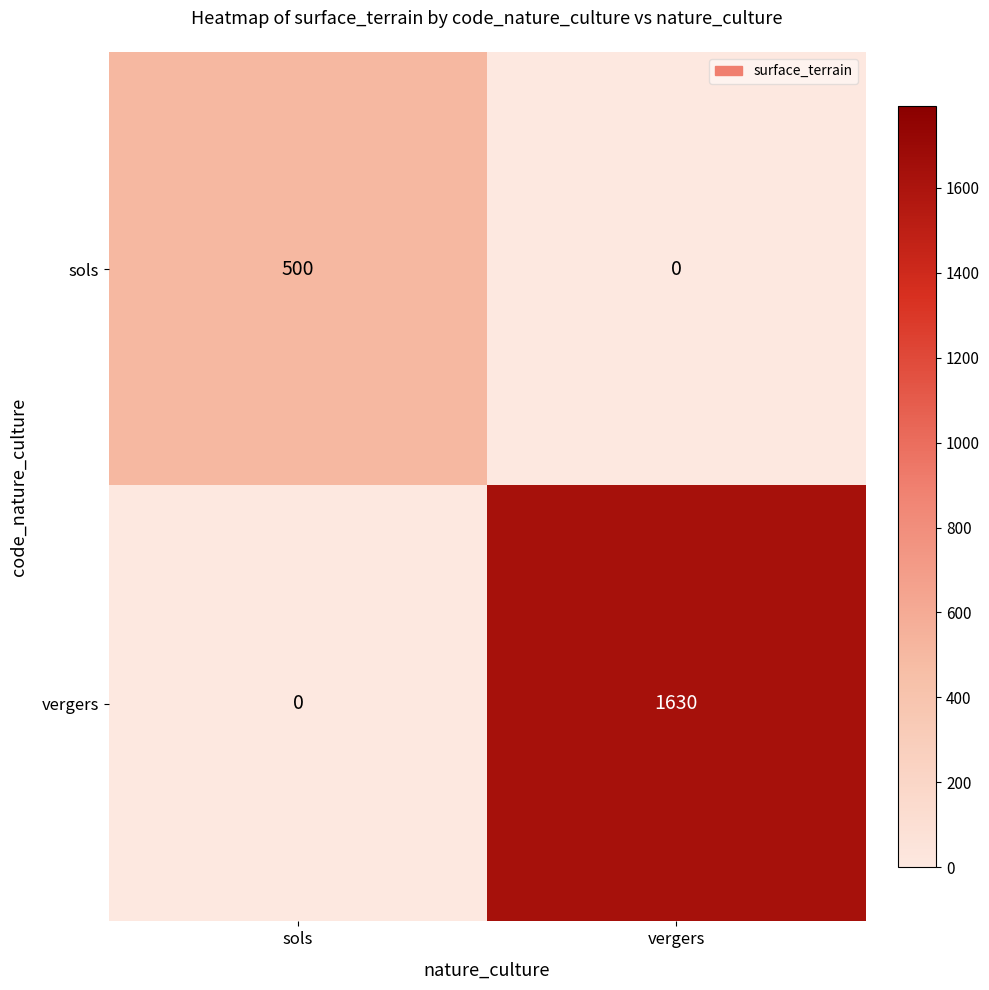

At sols, list the series in order from largest to smallest.

sols, vergers